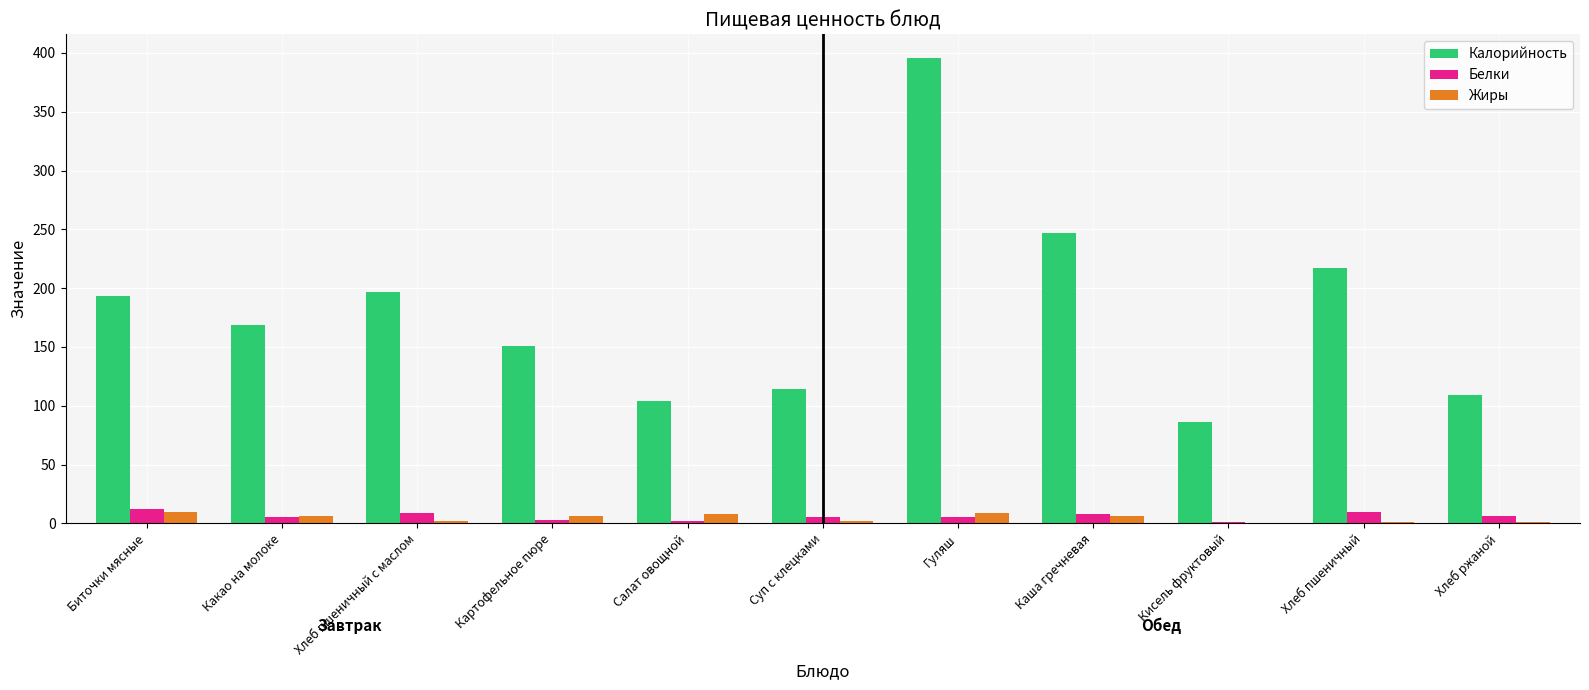

What is the sum of all Белки values?

66